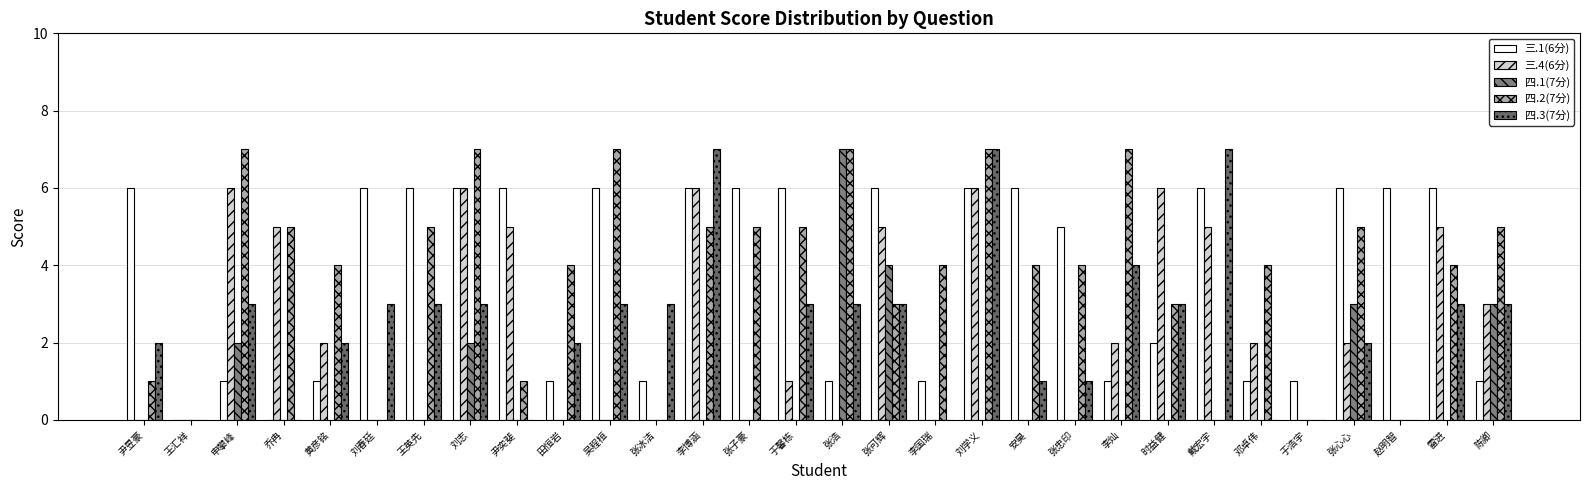

What is the total value across all series at 刘春廷?

9